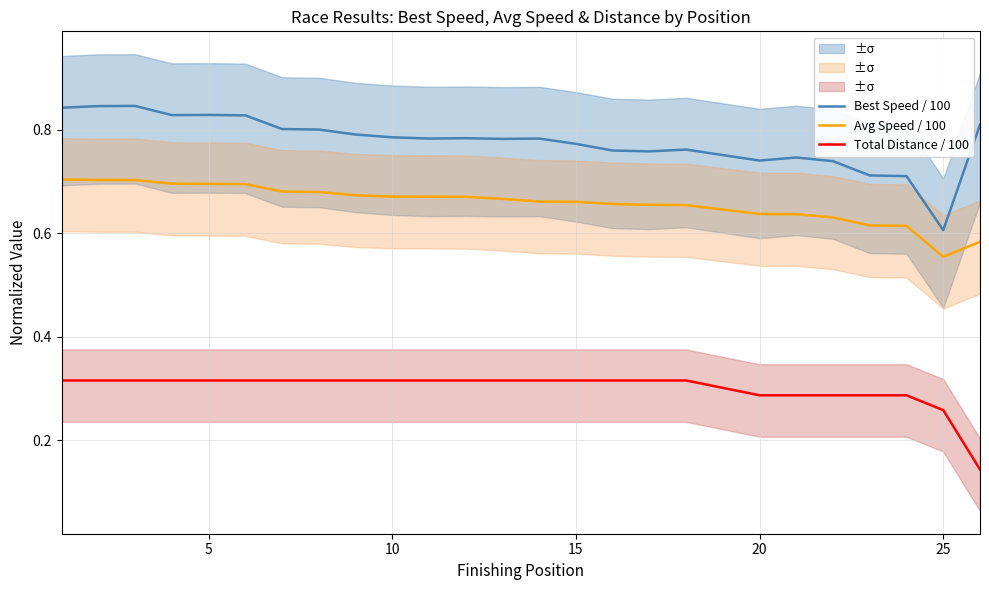

Reading left to right, transcribe all the data shown in this chart.

Best Speed / 100: 0.8	0.8	0.8	0.8	0.8	0.8	0.8	0.8	0.8	0.8	0.8	0.8	0.8	0.8	0.8	0.8	0.8	0.8	0.7	0.7	0.7	0.7	0.7	0.6	0.8
Avg Speed / 100: 0.7	0.7	0.7	0.7	0.7	0.7	0.7	0.7	0.7	0.7	0.7	0.7	0.7	0.7	0.7	0.7	0.7	0.7	0.6	0.6	0.6	0.6	0.6	0.6	0.6
Total Distance / 100: 0.3	0.3	0.3	0.3	0.3	0.3	0.3	0.3	0.3	0.3	0.3	0.3	0.3	0.3	0.3	0.3	0.3	0.3	0.3	0.3	0.3	0.3	0.3	0.3	0.1